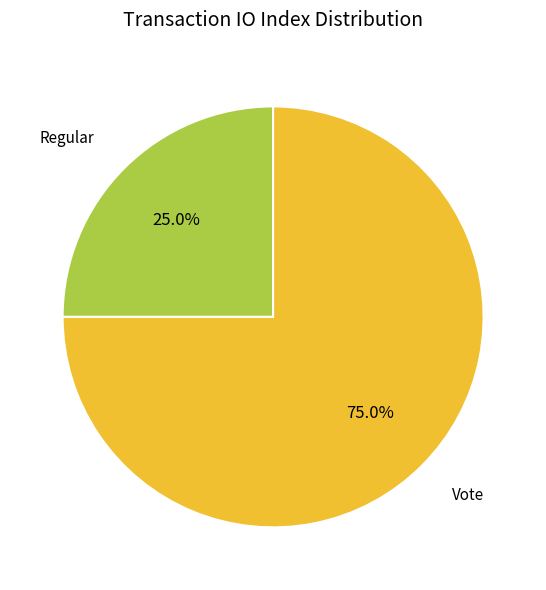

Count the number of slices in the pie.

2